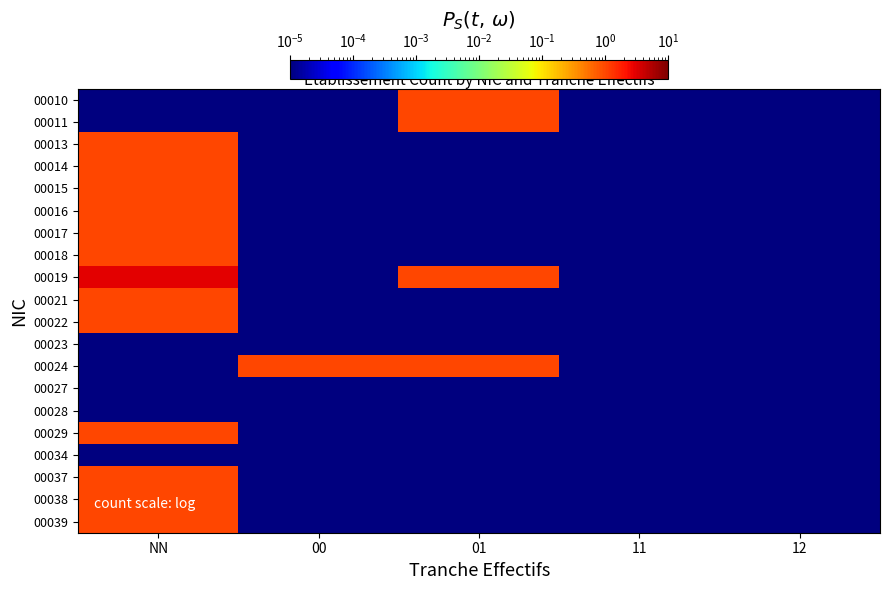

At which category is the sum across all series the highest?

NN